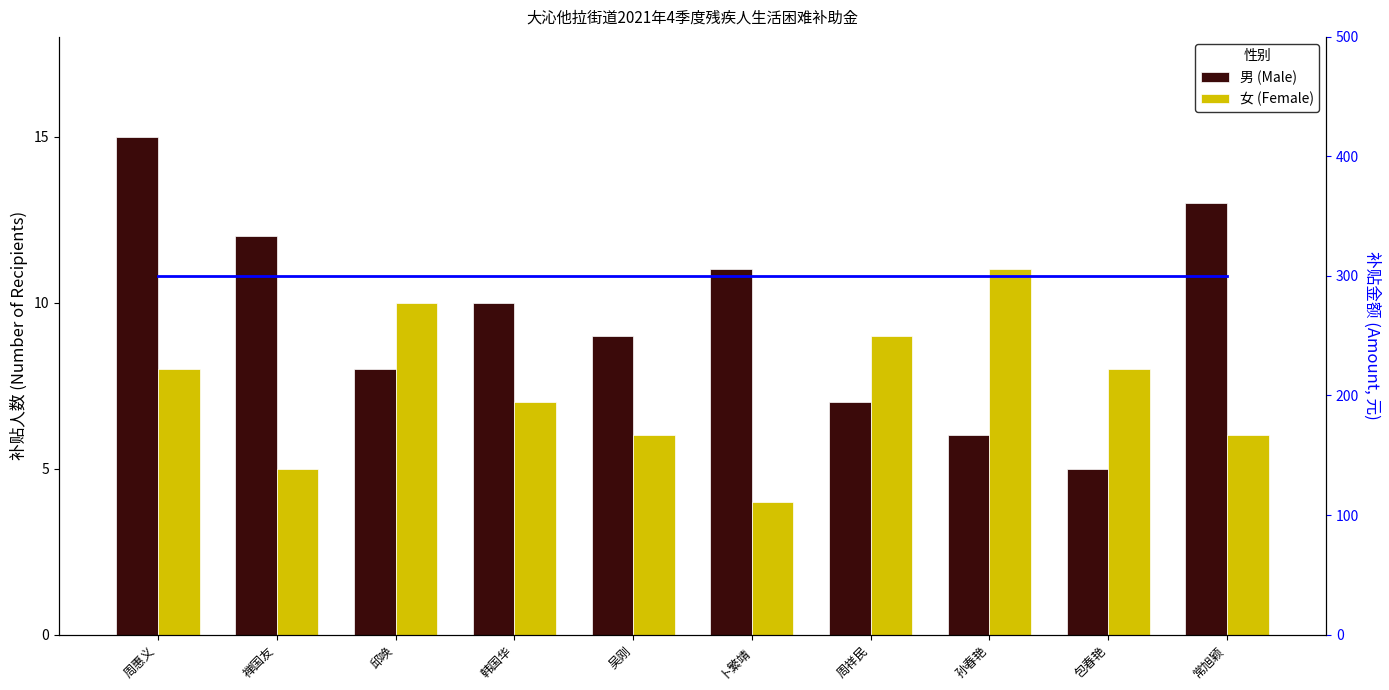

What is the minimum value for 男 (Male)?

5